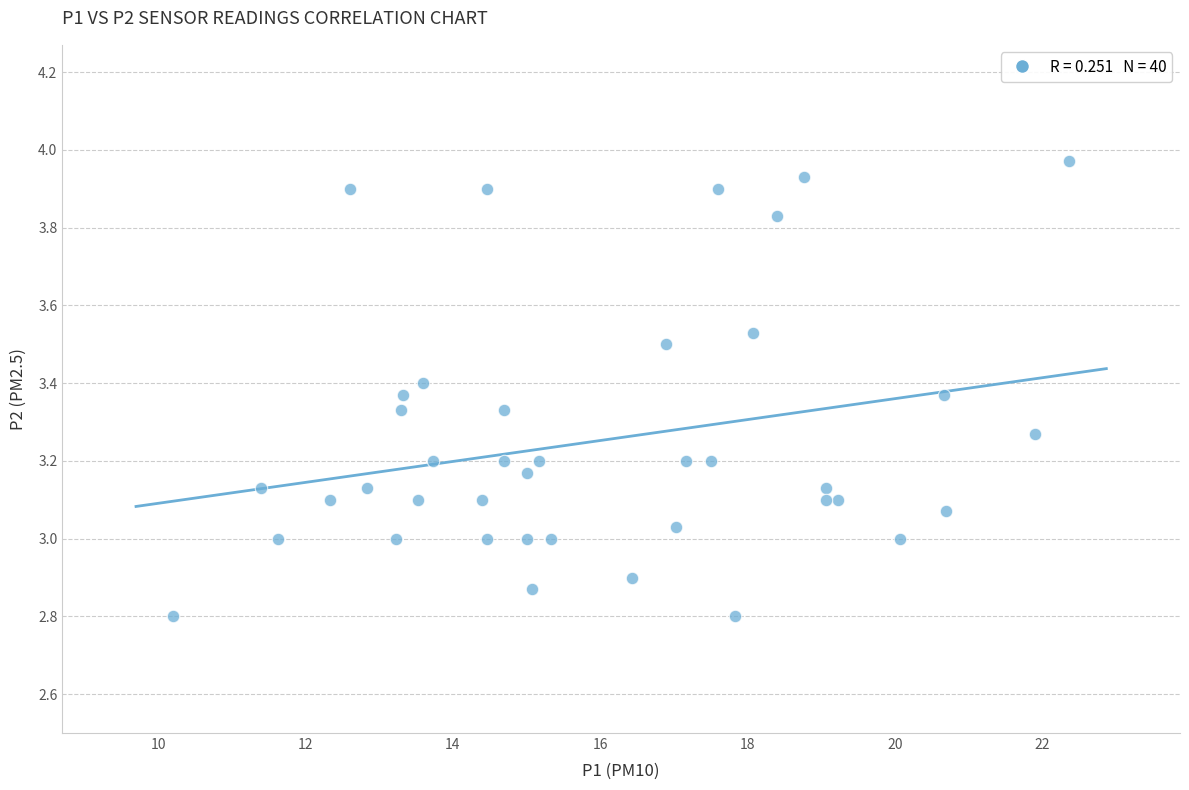

What is the range of Y values (max minus min)?

1.2